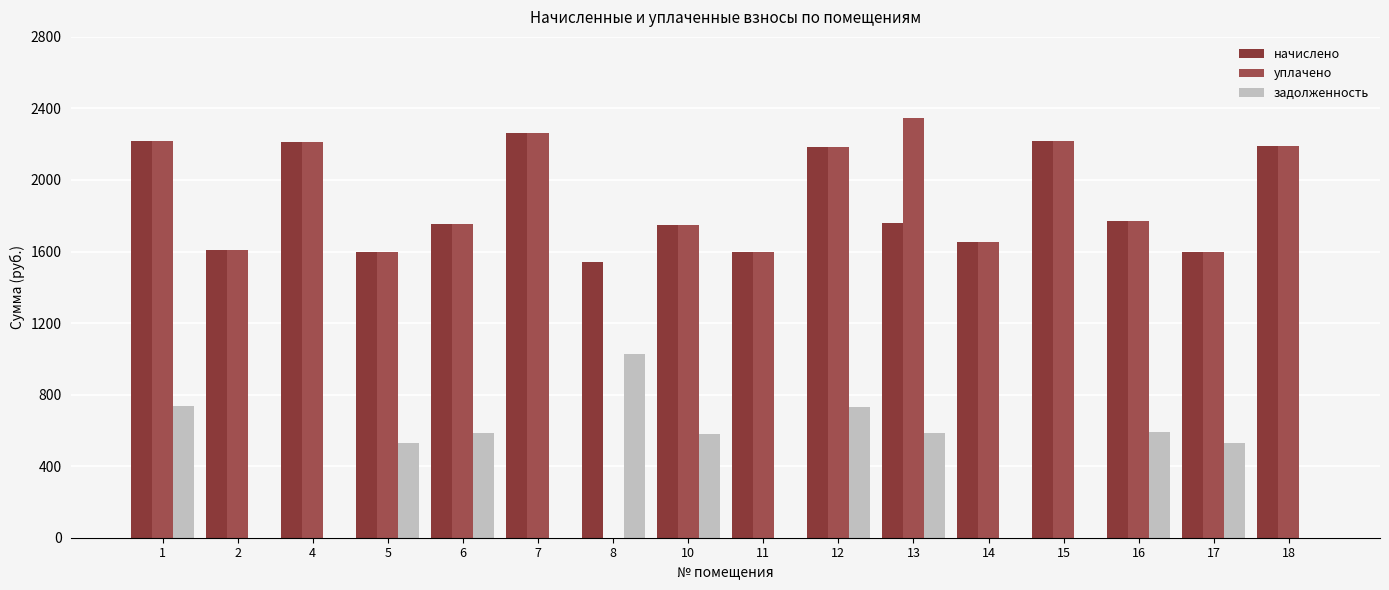

At 13, list the series in order from smallest to largest.

задолженность, начислено, уплачено